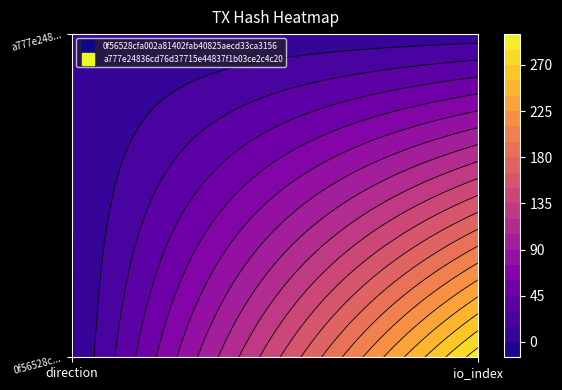

How many a777e24836cd76d37715e44837f1b03ce2c4c20 values are between 1 and 7?

2